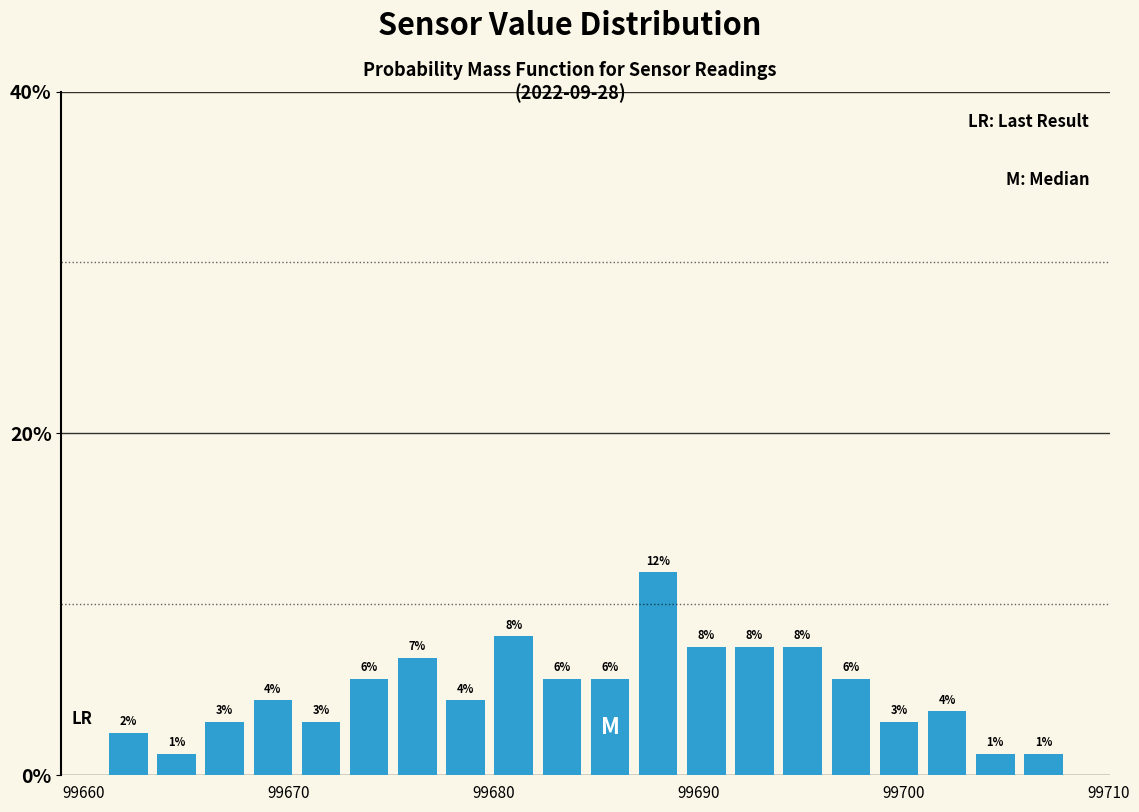

Around what value on the x-axis is the tallest bar? Give the approximate position of its centre, as read against the axis.

99688